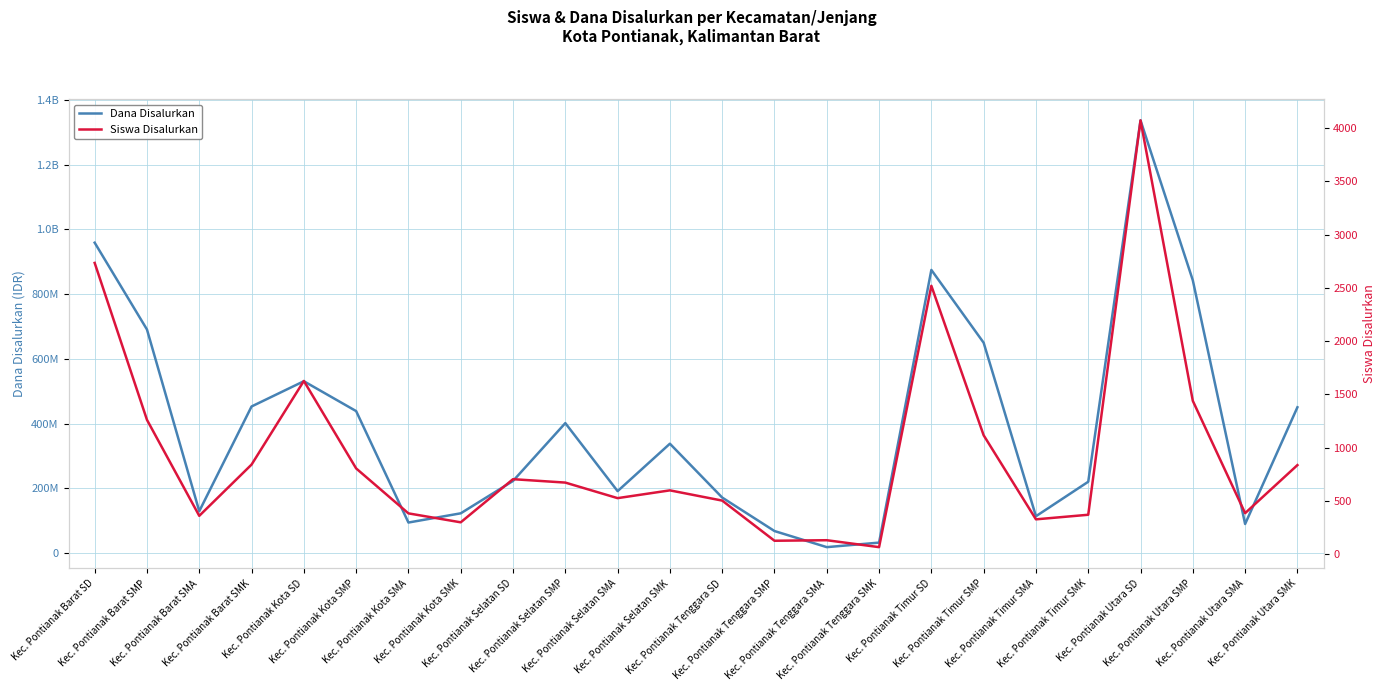

Rank the series at Kec. Pontianak Barat SD from highest to lowest value.

Dana Disalurkan, Siswa Disalurkan